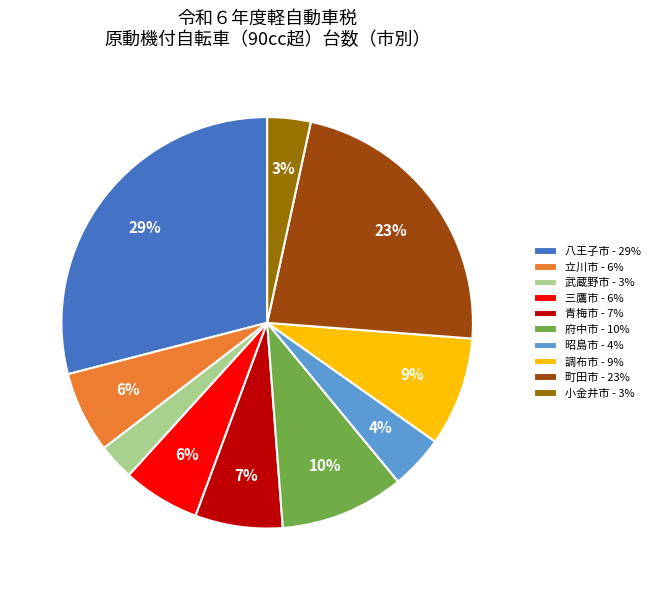

To the nearest percent, what is the difference between the 町田市 - 23% and 八王子市 - 29% slice percentages?

6%